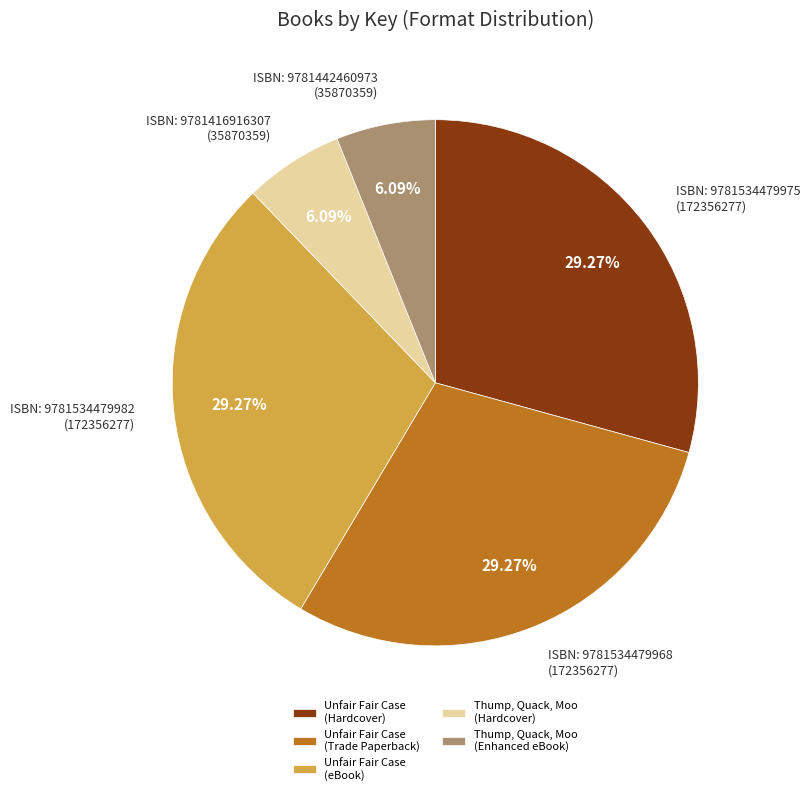

Is the sum of Unfair Fair Case (eBook) and Unfair Fair Case (Hardcover) greater than half?

Yes